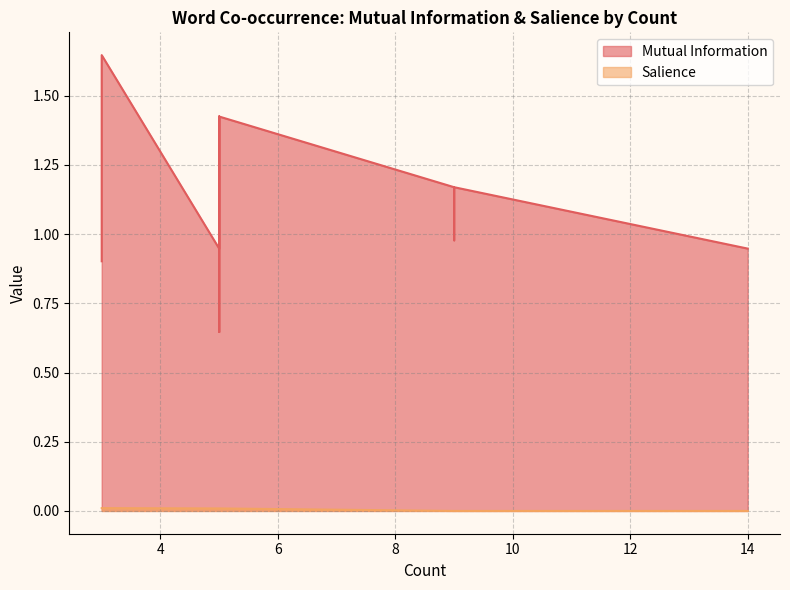

Count the number of data series in this chart.

2